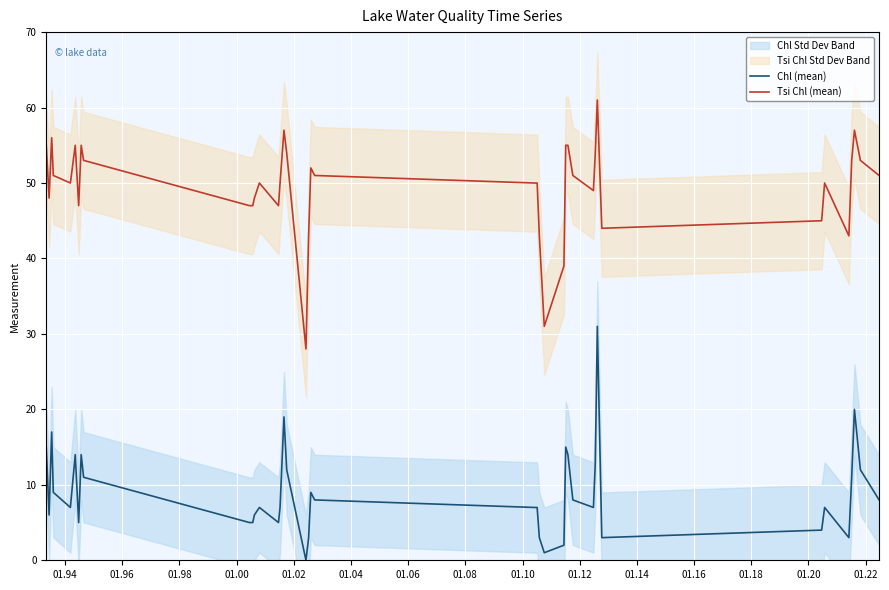

True or false: Chl (mean) and Tsi Chl (mean) cross at least once.

False